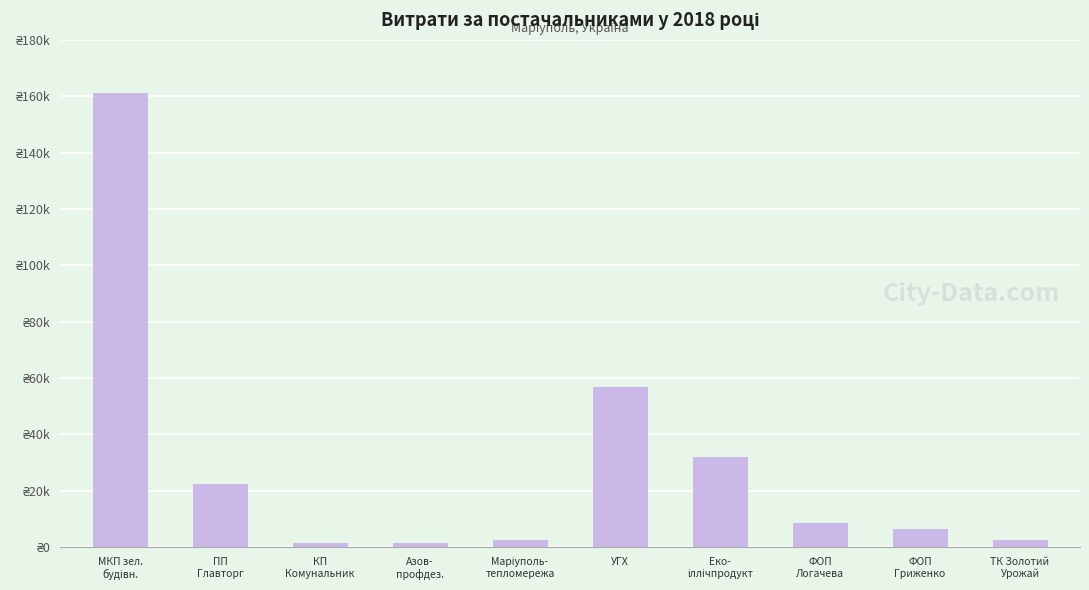

Are the bars horizontal?

No